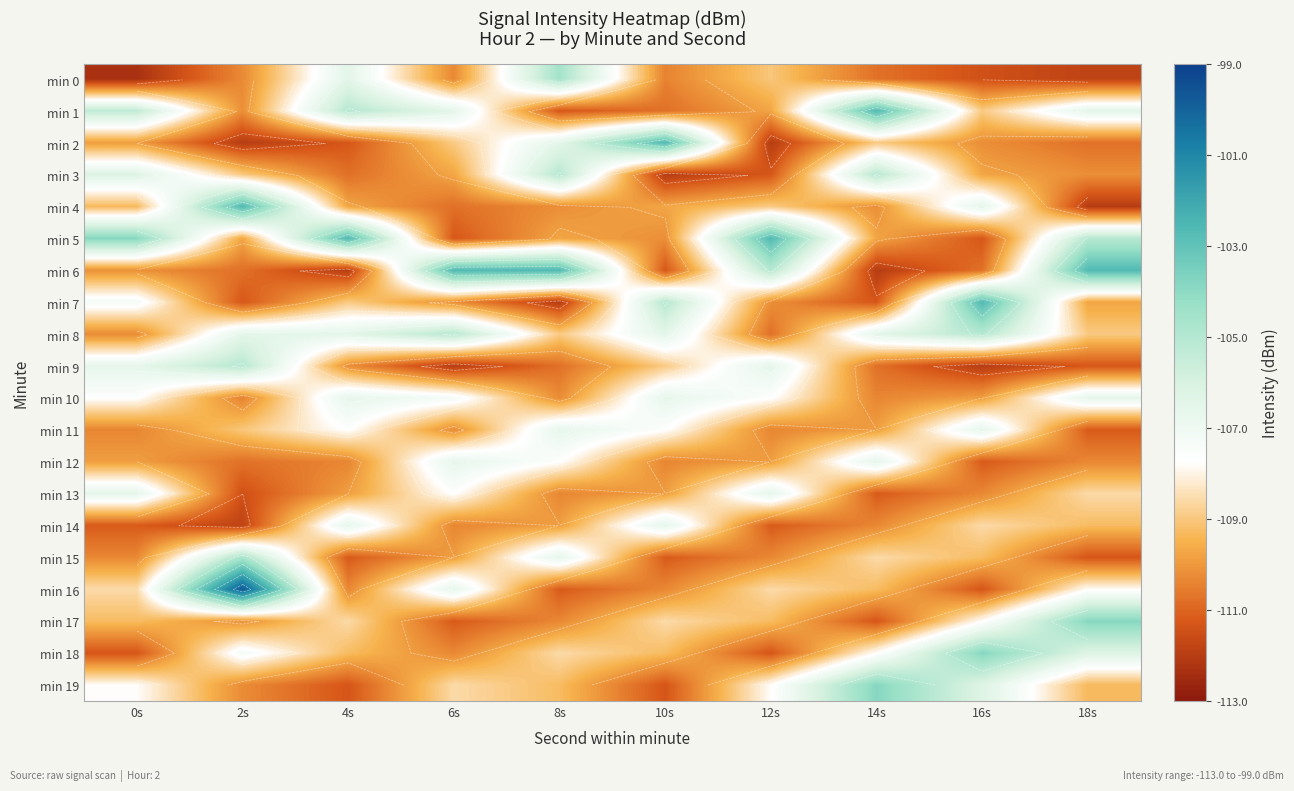

True or false: min 0 has a value of -31.8 at 0s.

False